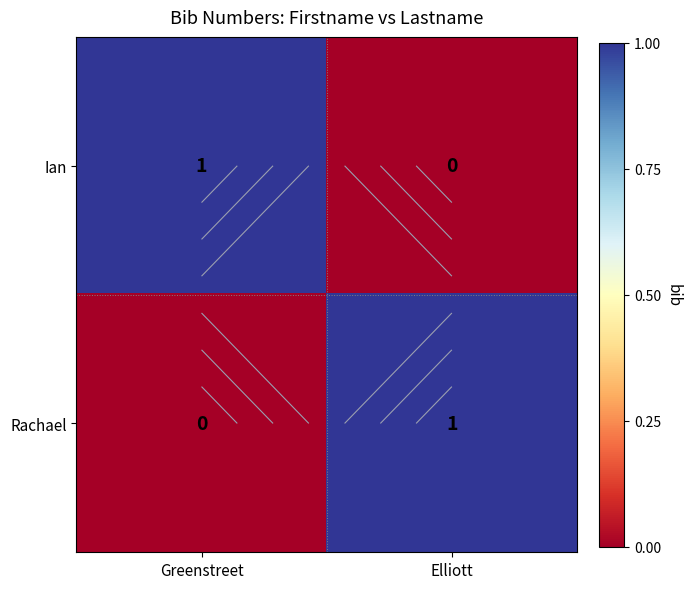

How many data points does each series have?

2